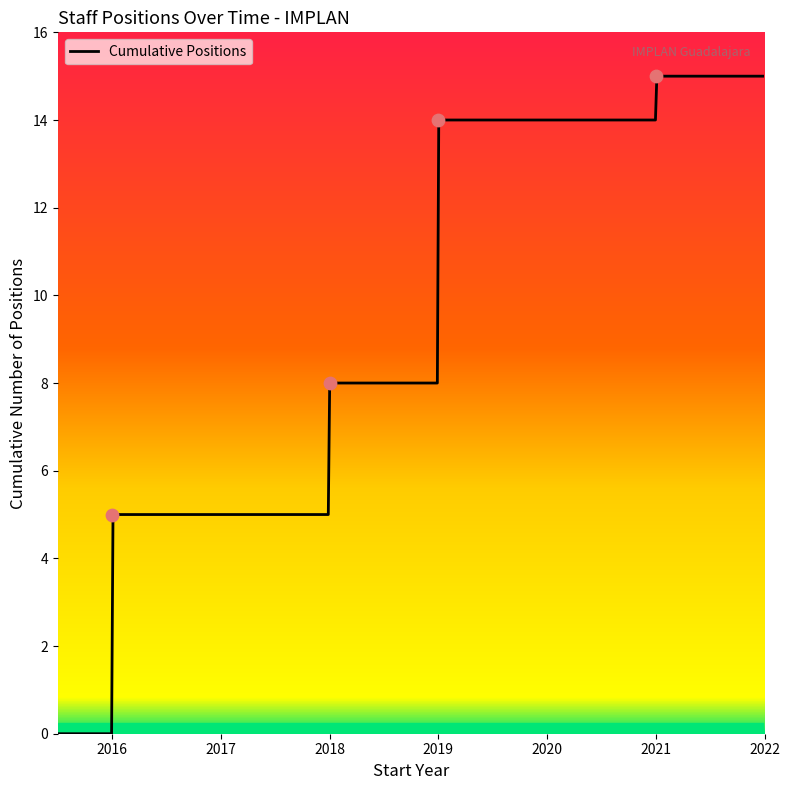

Which has a higher value, 2021-01-16 or 2019-10-01?

2021-01-16